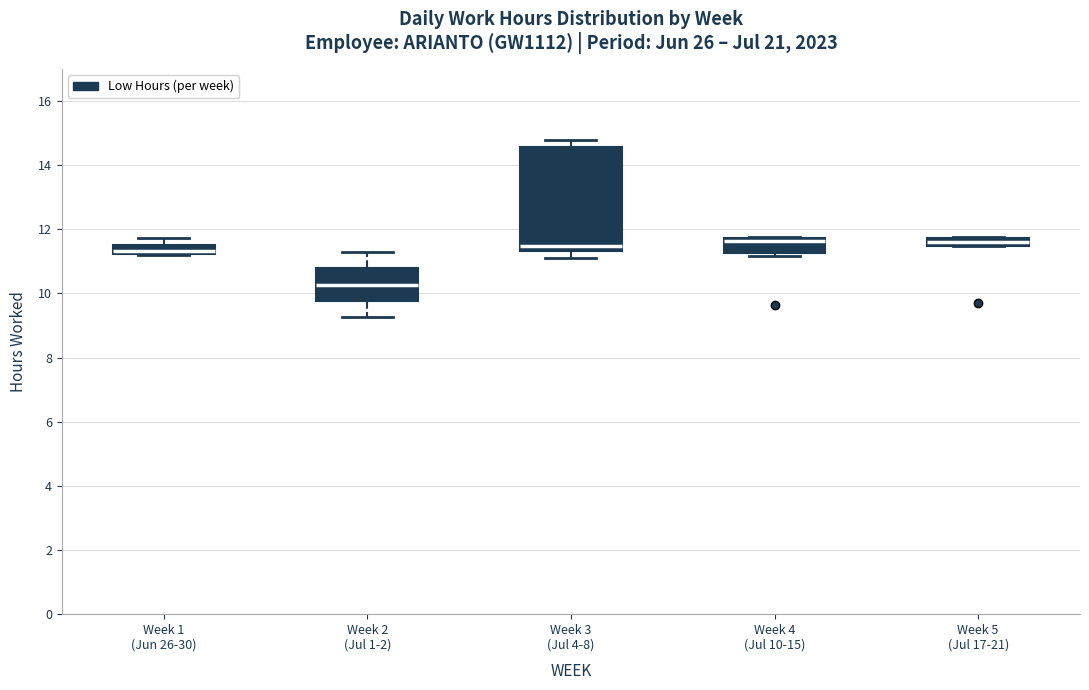

Where is the lower edge of the box for Week 4 (Jul 10-15) on the y-axis? The values are not printed on the chart, so give them approximately, as read against the axis.

11.2